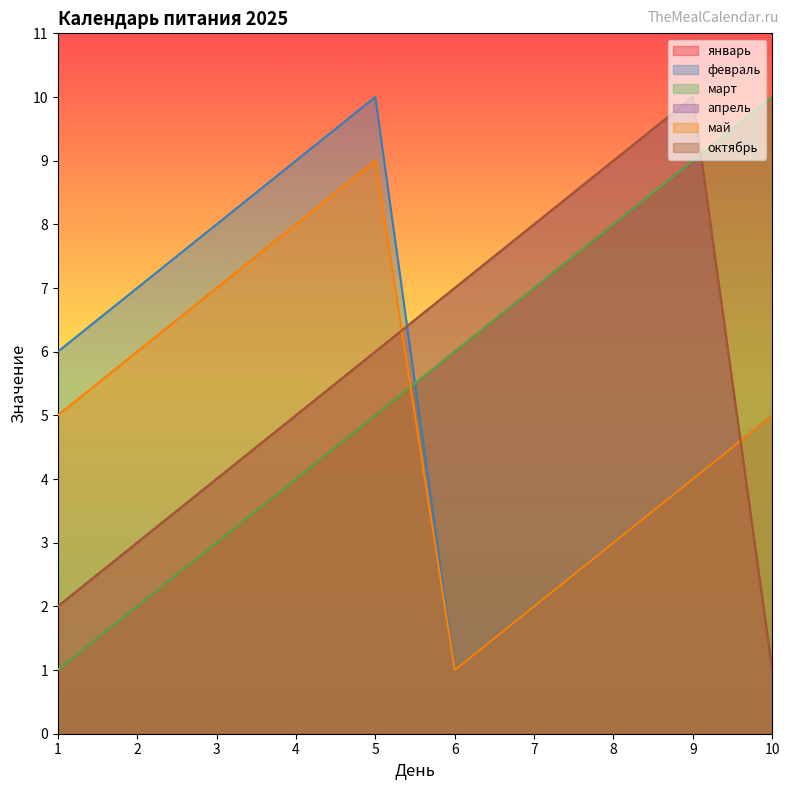

Read the март value at 8.

8